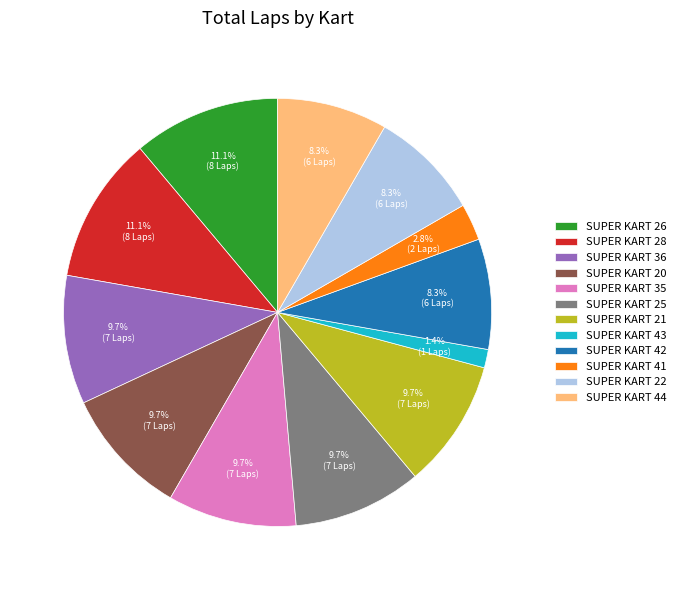

What is the ratio of the value at SUPER KART 28 to the value at SUPER KART 44?

1.3